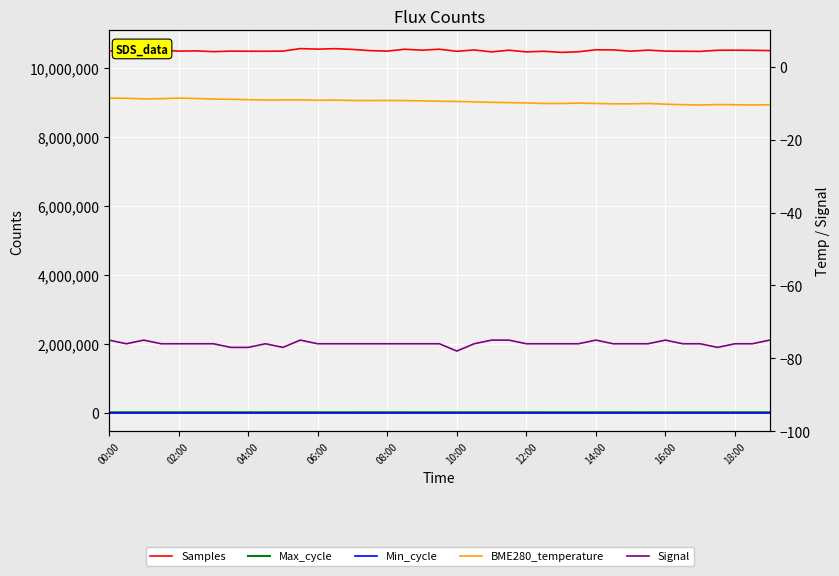

How many Min_cycle values are between 28 and 29?

30